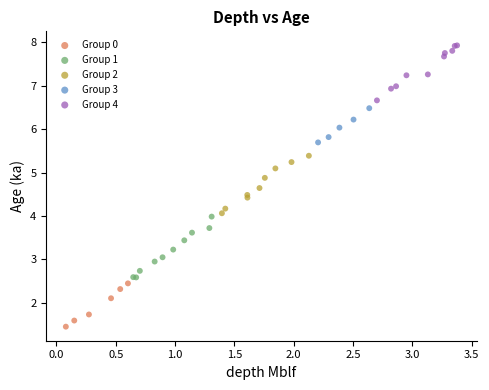

Which series contains the highest Y value?

Group 4